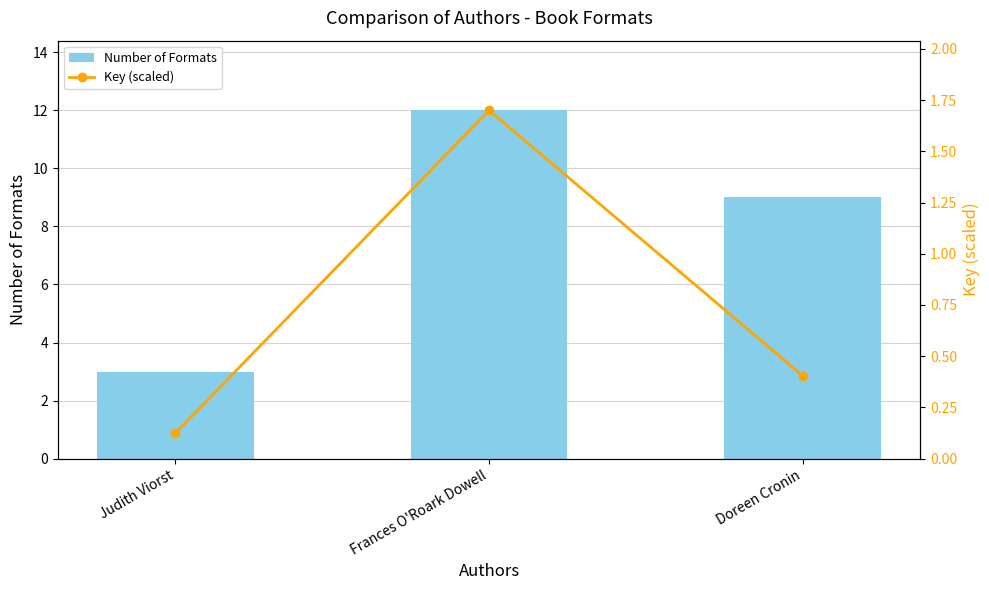

What is the label of the 2nd bar from the right?

Frances O'Roark Dowell